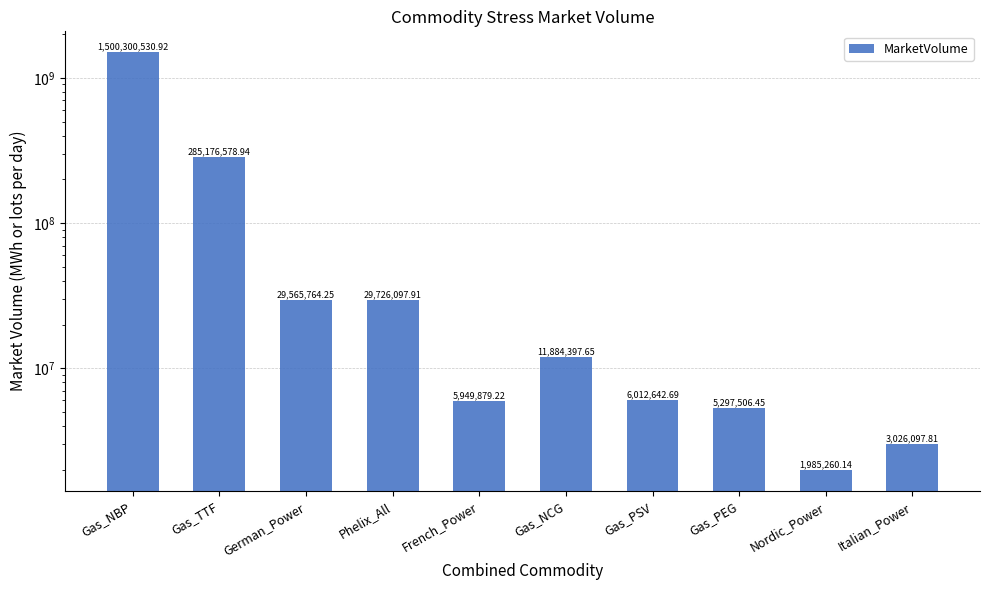

What is the maximum value shown in the chart?

1500300530.9